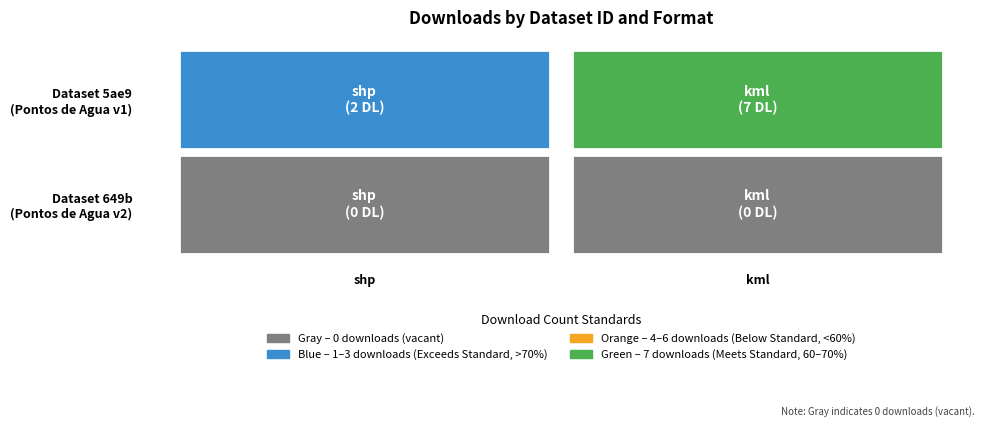

Which series has the largest range (max minus min)?

5ae9c925c8d8c9146c44cc75